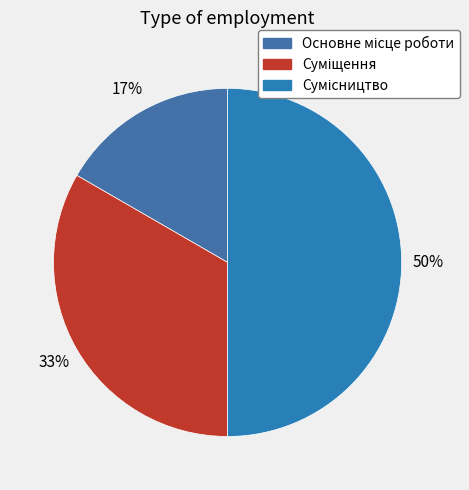

How many segments does this pie chart have?

3